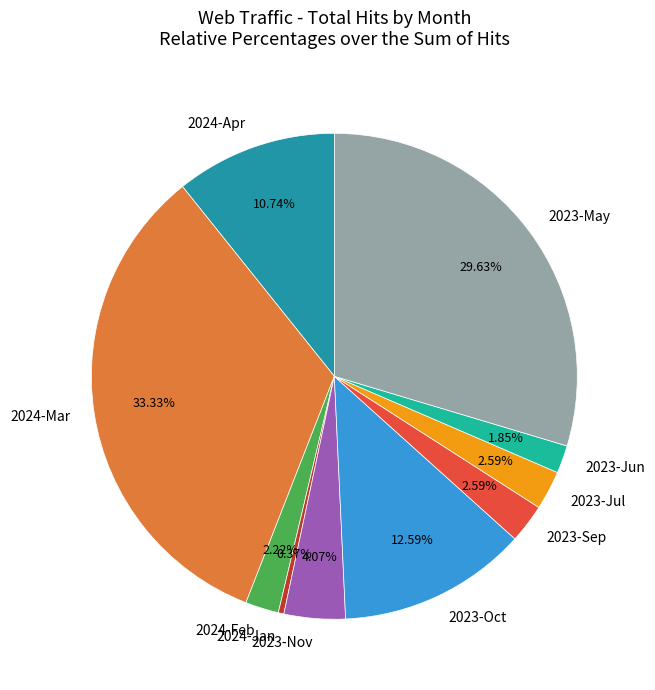

Combined, do 2023-Oct and 2023-Nov account for over 50%?

No